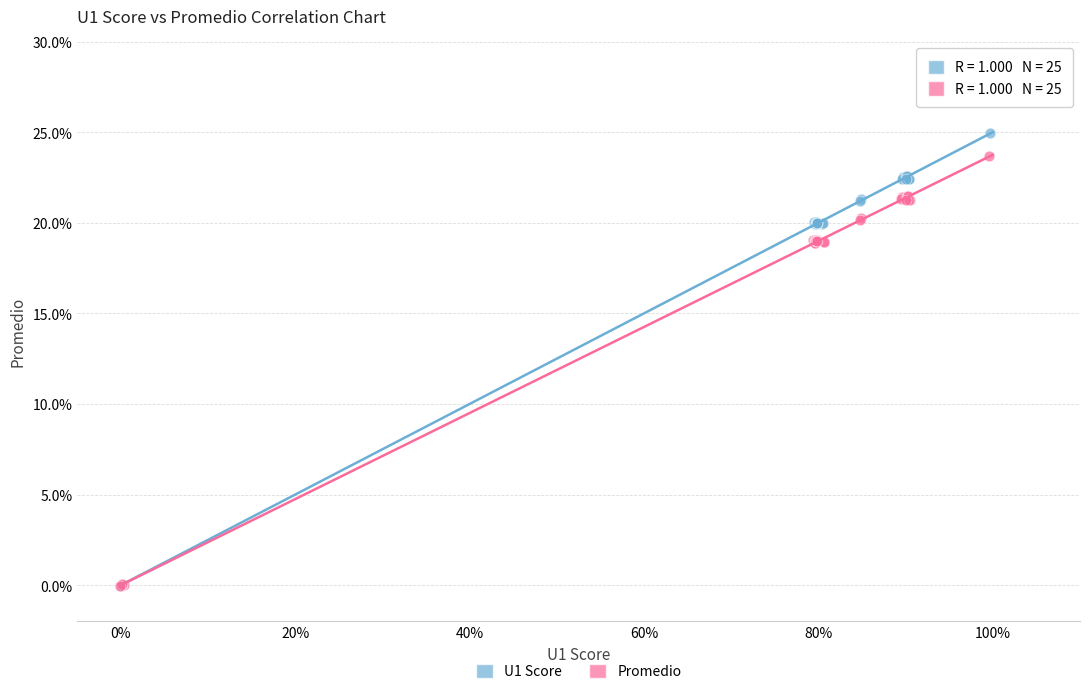

Which series has the widest spread of Y values?

U1 Score